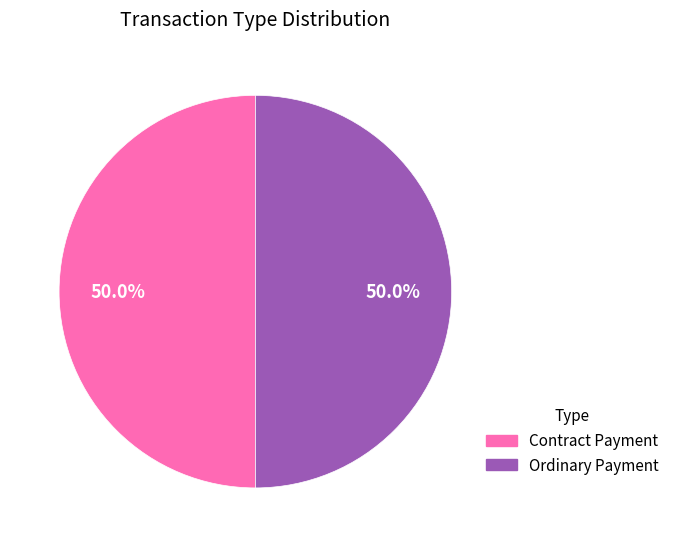

What portion of the pie excludes Contract Payment?

50.0%